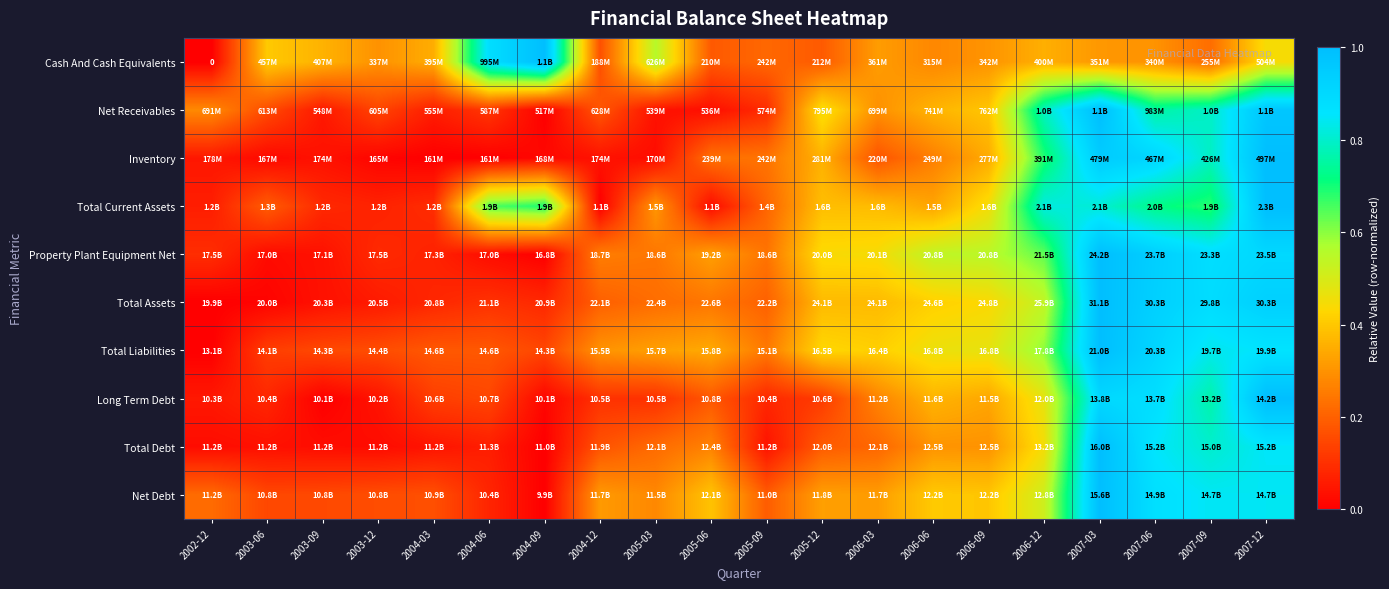

Which category has the lowest value in the Inventory series?

2004-03